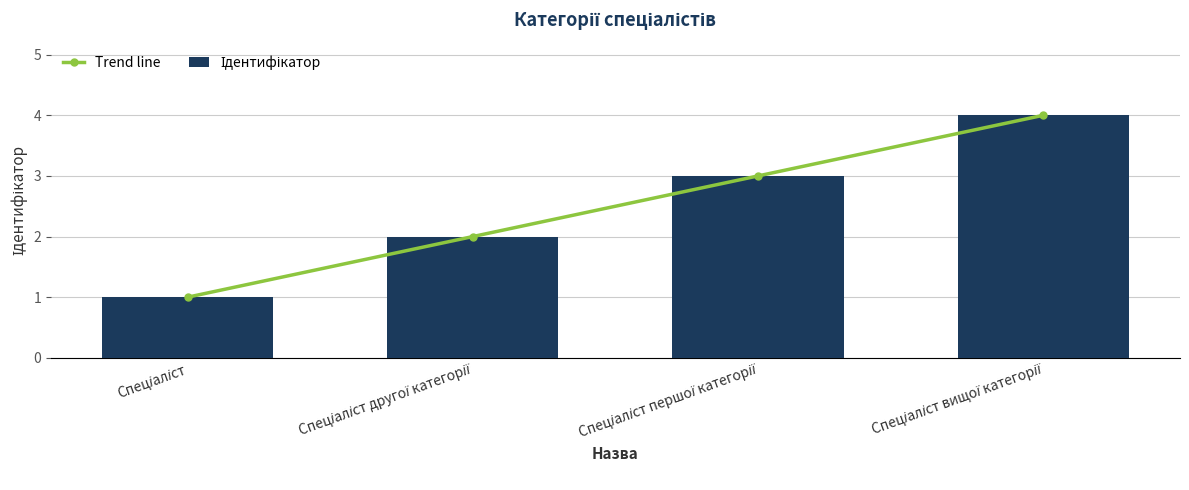

What is the highest value of the Ідентифікатор series?

4